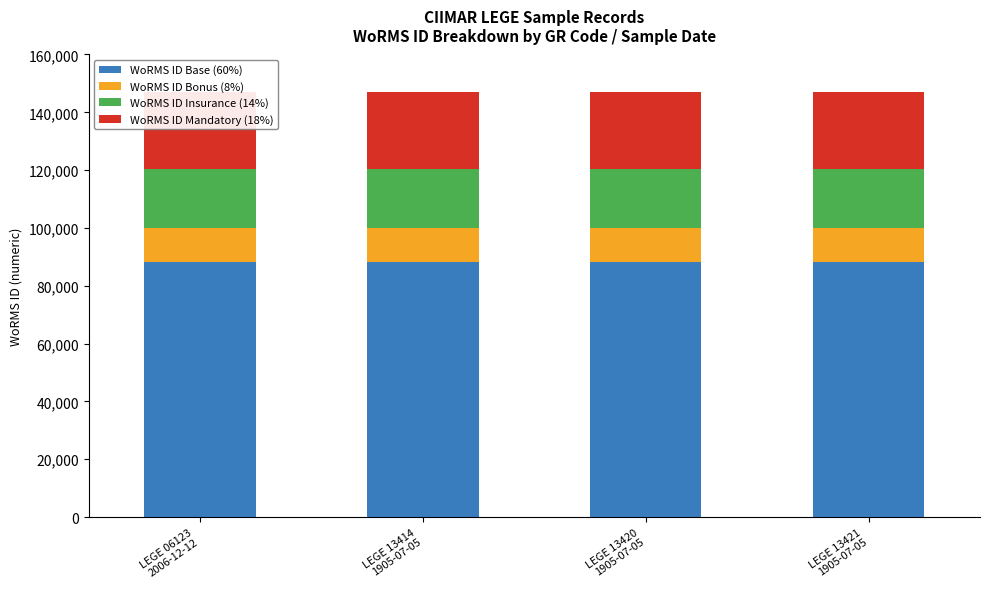

At how many categories does at least one series exceed 16247?

4